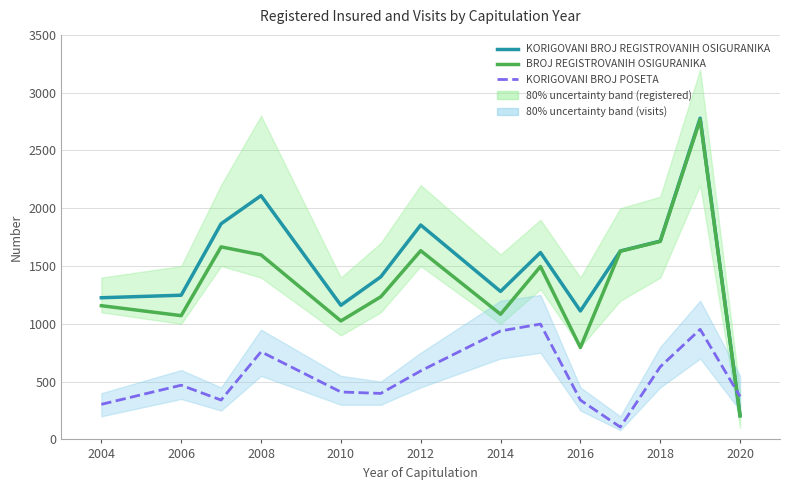

True or false: KORIGOVANI BROJ POSETA has more than 1 points higher than both neighbors.

True